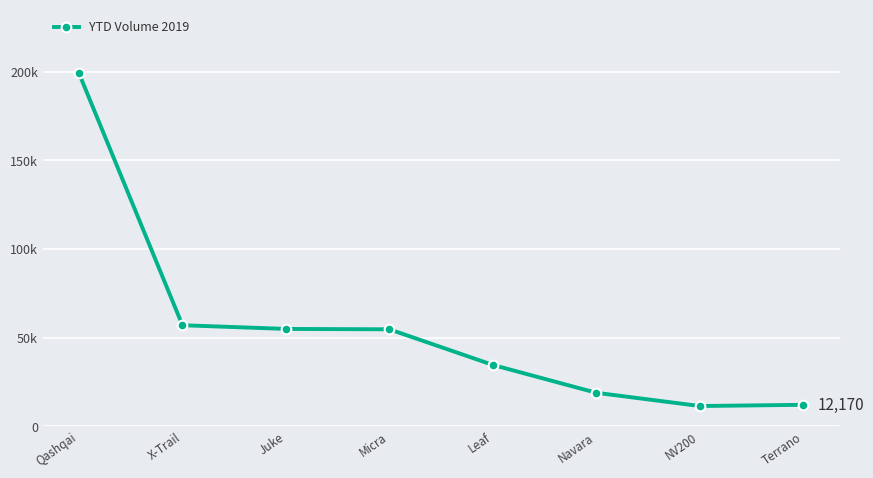

At which label is the value closest to 105353?

X-Trail